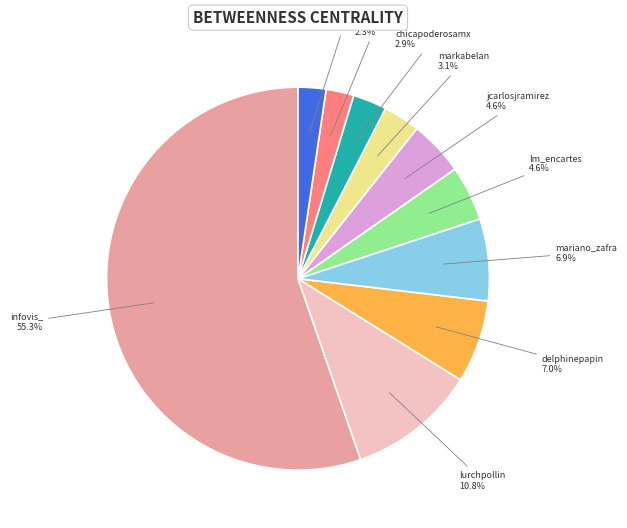

To the nearest percent, what is the difference between the arthurklektre and infovis_ slice percentages?

53%